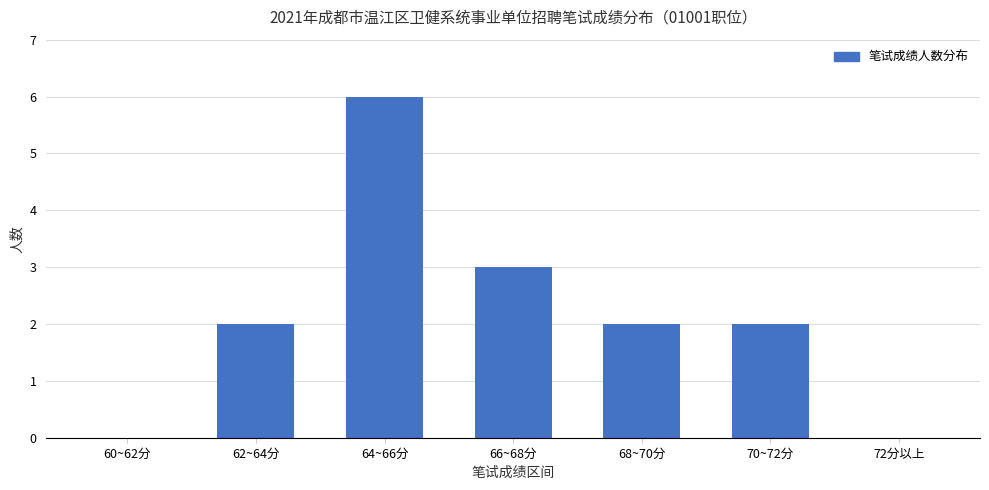

What is the ratio of the value at 70~72分 to the value at 64~66分?

0.3